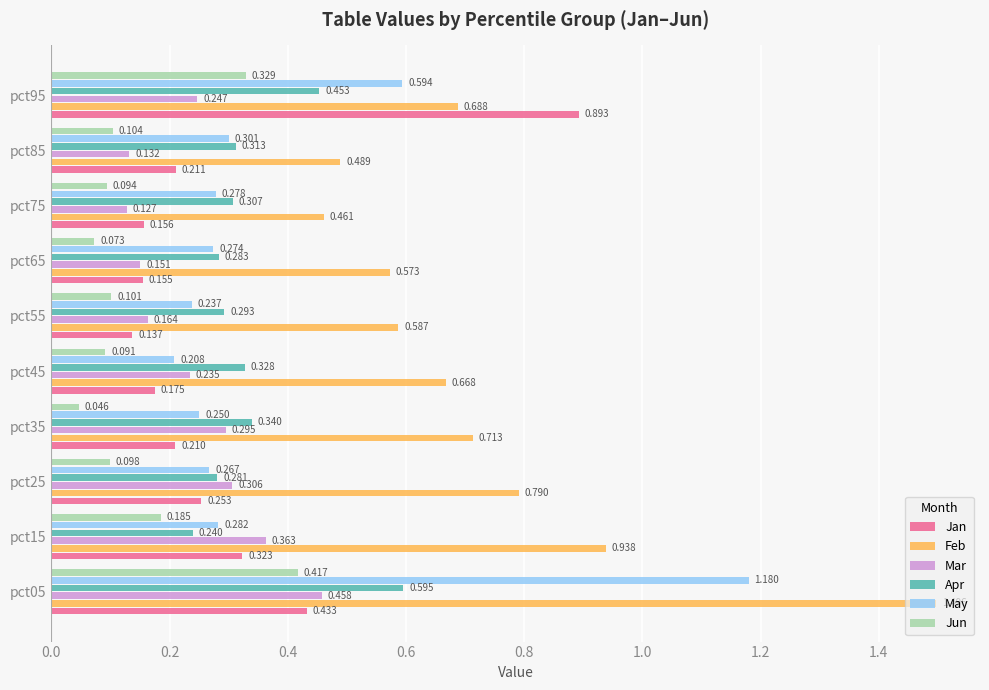

Which series has the widest spread of values?

Feb